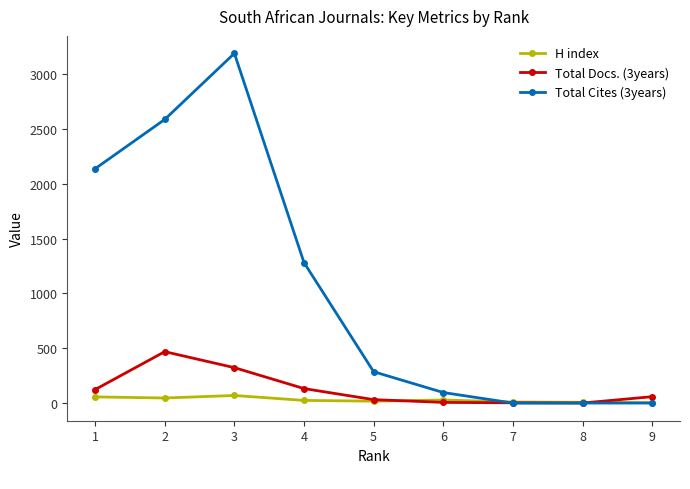

What is the maximum value shown in the chart?

3192